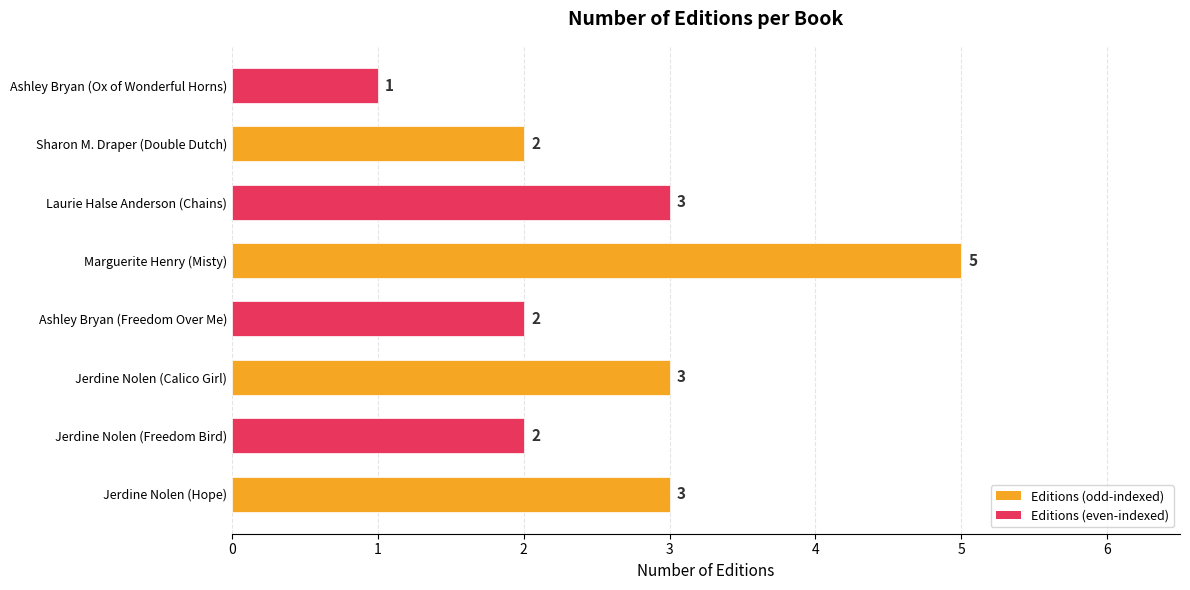

How many categories are shown in the chart?

8